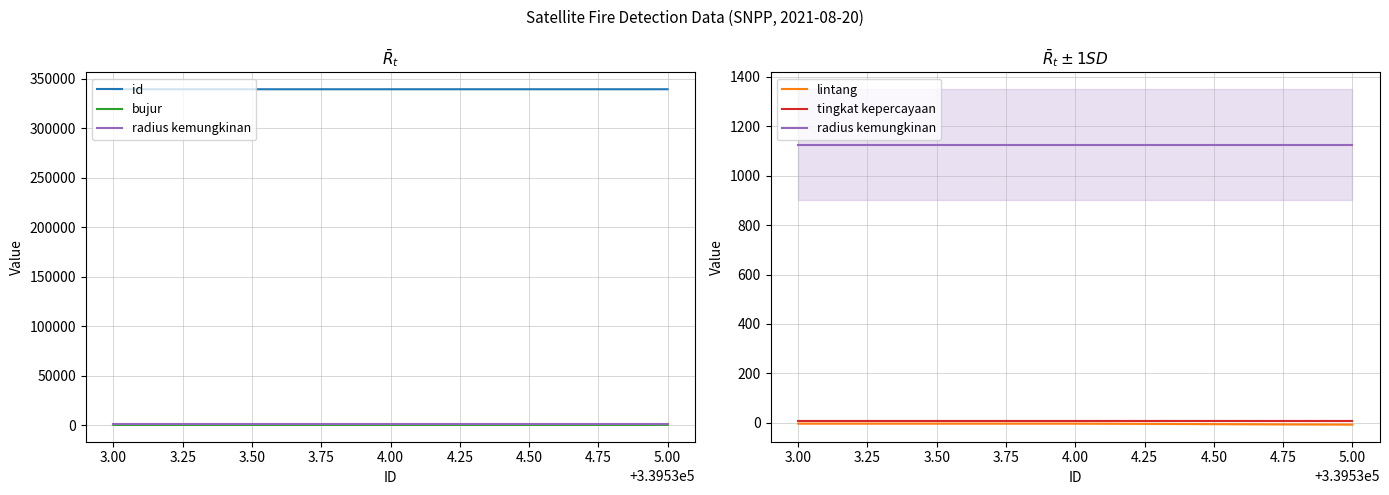

Which series has the largest total across all categories?

id